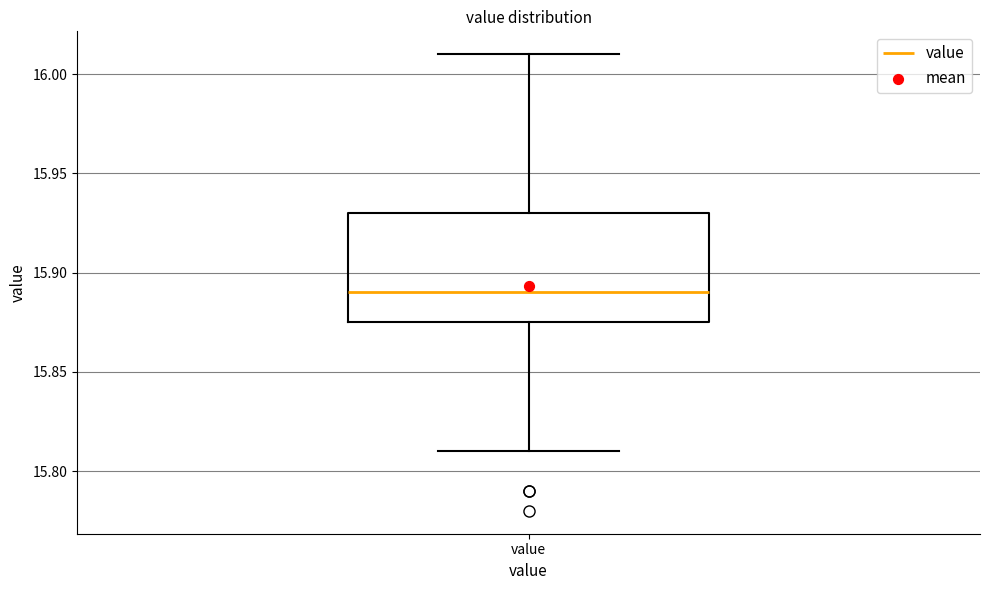

Where does the median line of the box for value sit on the y-axis? The values are not printed on the chart, so give them approximately, as read against the axis.

15.890